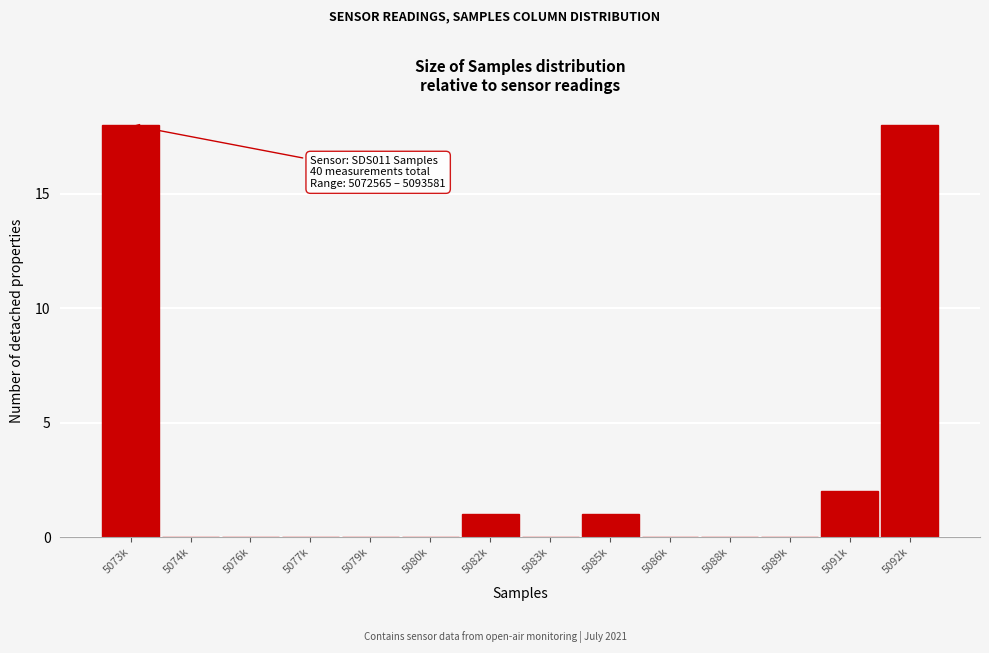

Reading left to right, list all the values displayed in this chart.

5073k=18	5074k=0	5076k=0	5077k=0	5079k=0	5080k=0	5082k=1	5083k=0	5085k=1	5086k=0	5088k=0	5089k=0	5091k=2	5092k=18